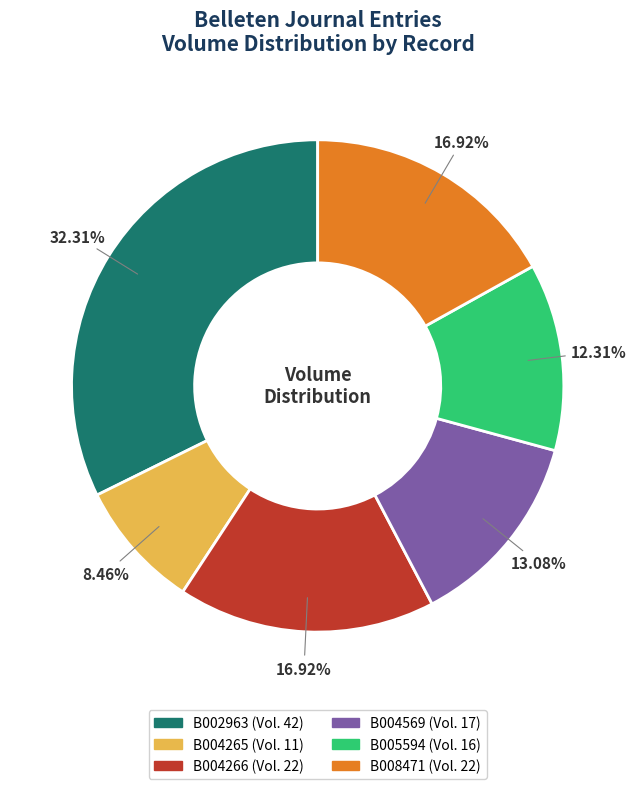

Which category has the smallest portion of the pie?

B004265